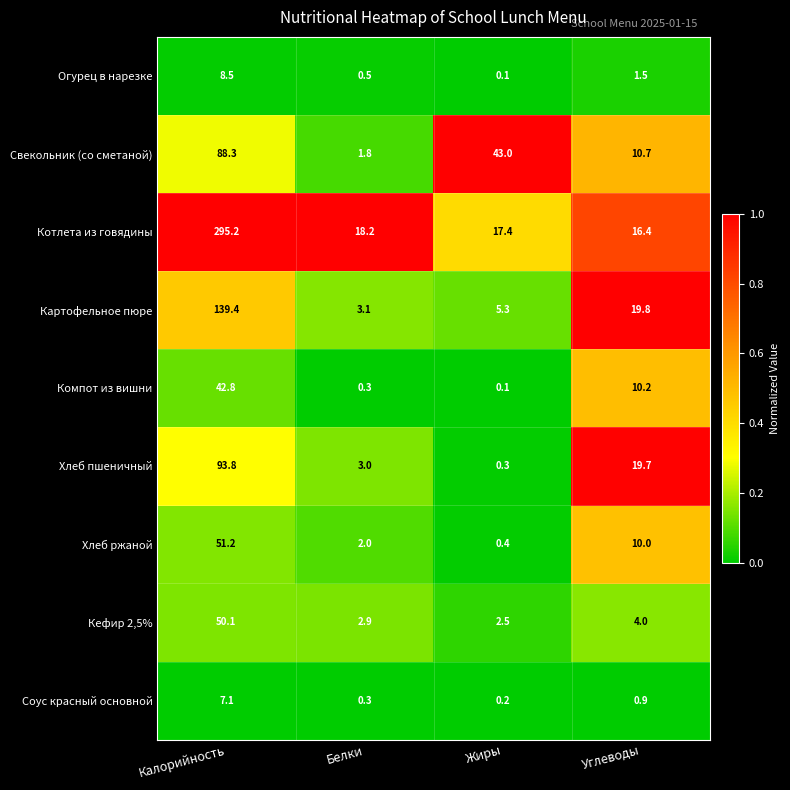

Read the Картофельное пюре value at Калорийность.

139.4